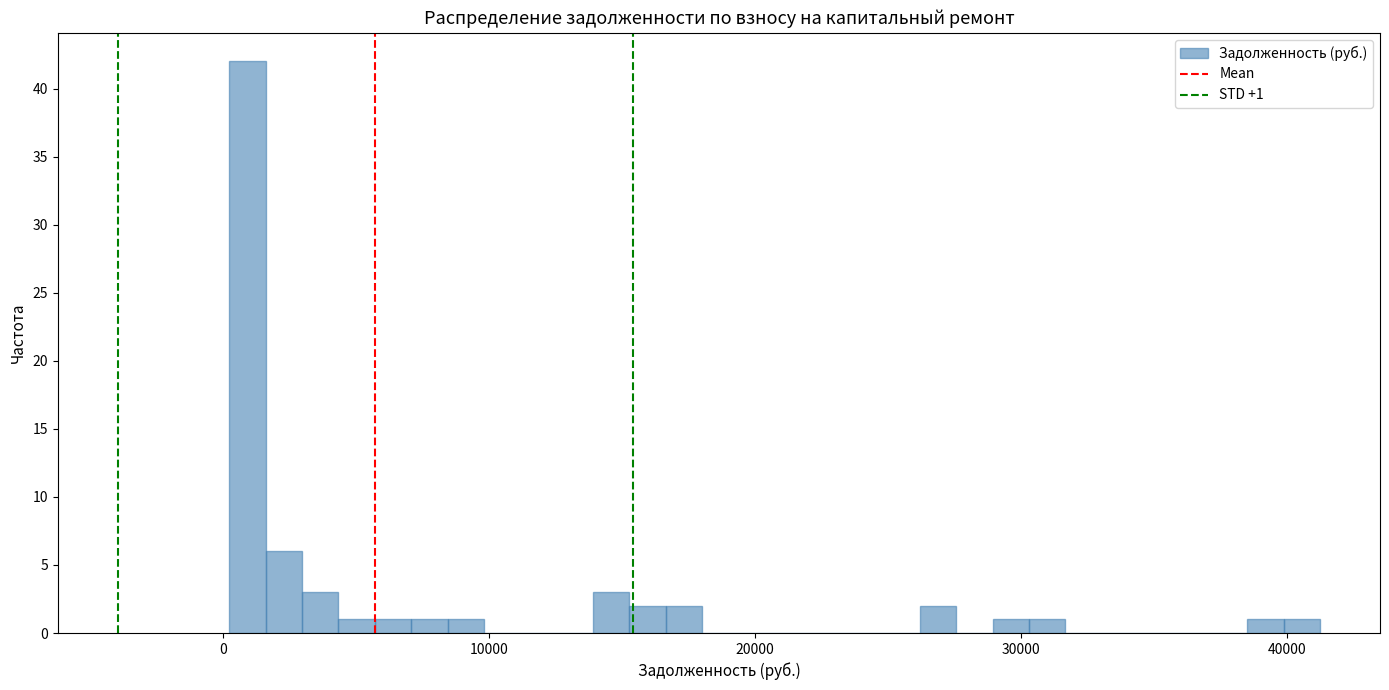

Around what value on the x-axis is the tallest bar? Give the approximate position of its centre, as read against the axis.

1000